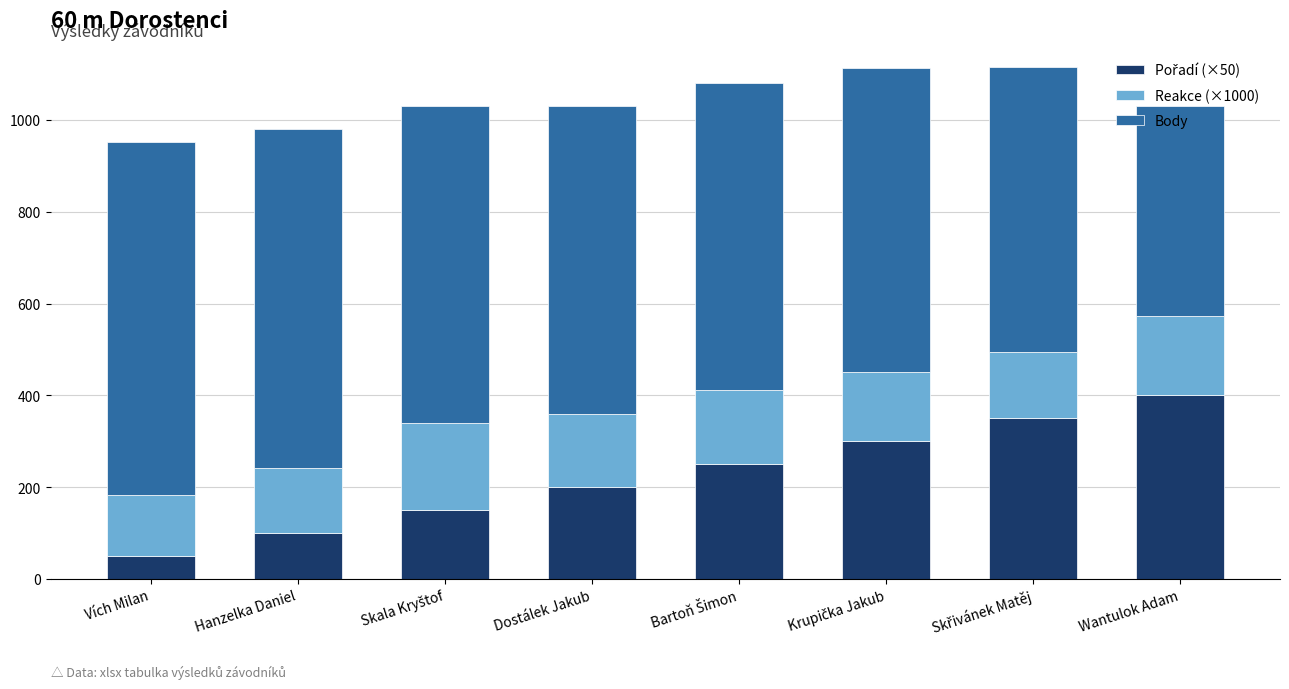

What is the total value across all series at Dostálek Jakub?

1031